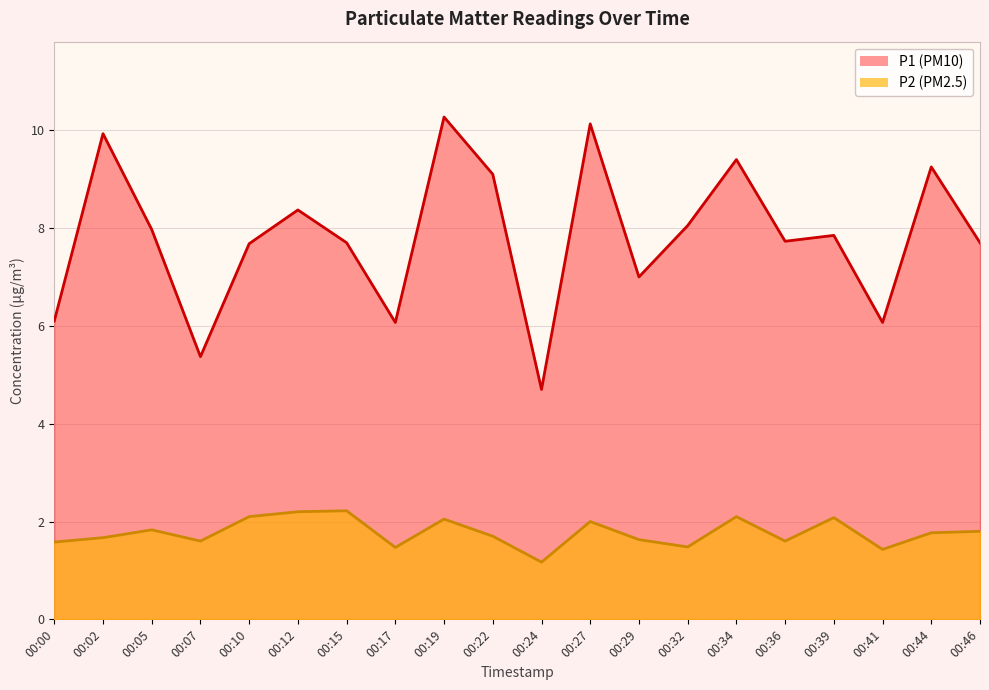

What are all the series names shown in the legend?

P1, P2